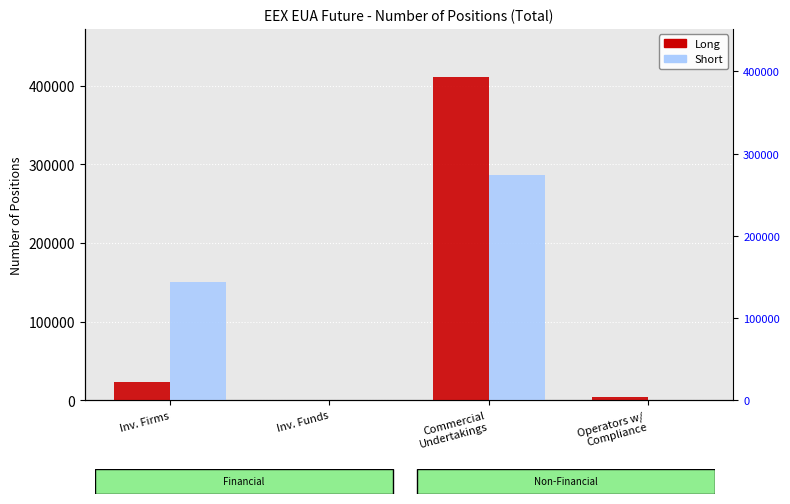

What is the label of the 2nd bar from the left?

Inv. Funds